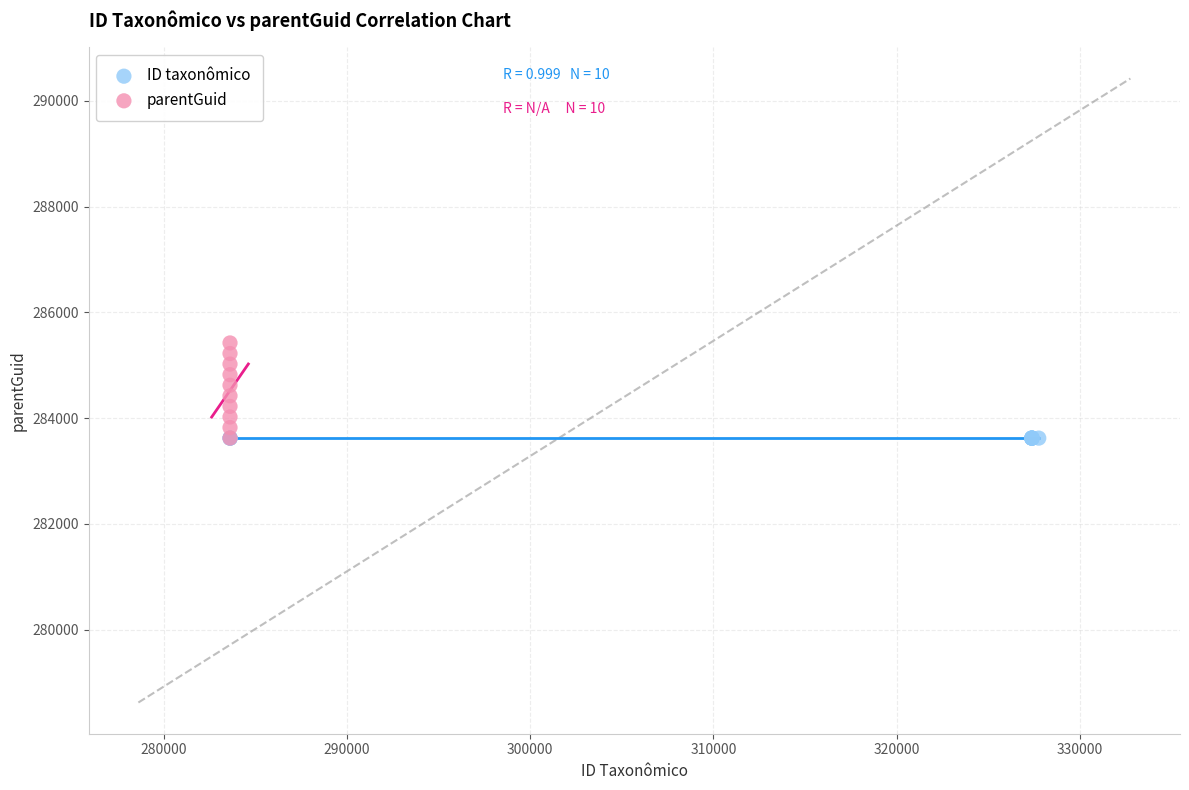

What are all the series names shown in the legend?

ID taxonômico, parentGuid